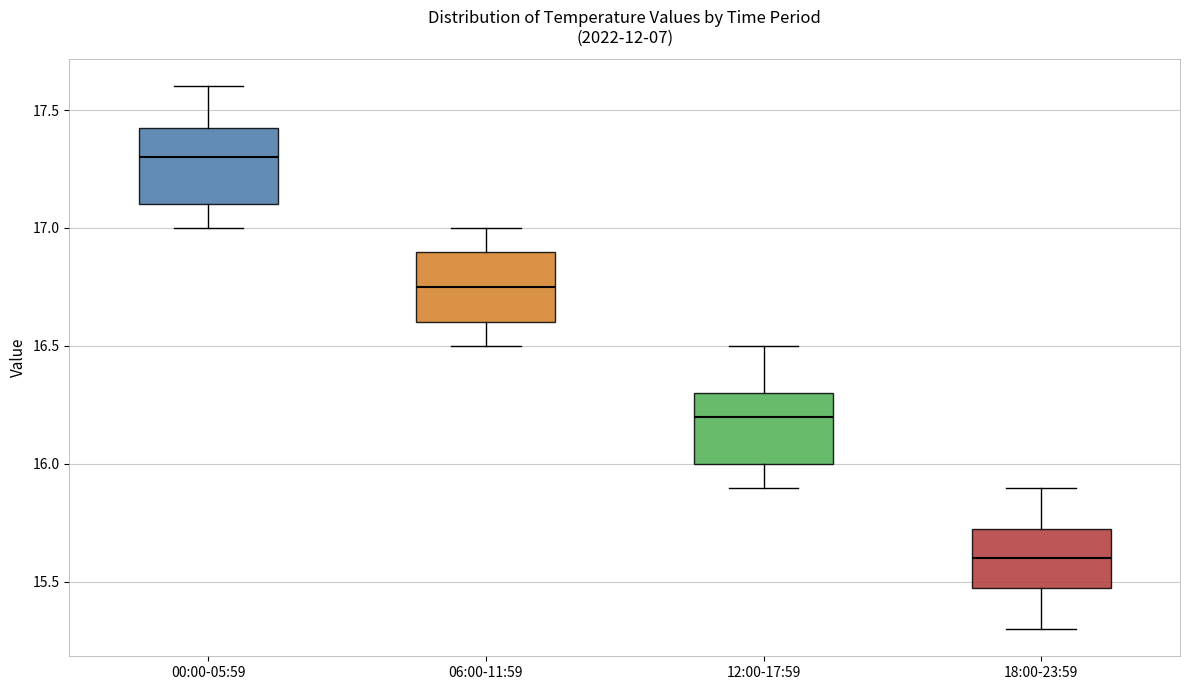

Reading left to right, transcribe this box plot: for each box, give where its median line is, the range the box spans, and where its two whiskers end, as read against the y-axis. The values are not printed on the chart, so give them approximately, as read against the axis.

00:00-05:59: median 17.30, box 17.10 to 17.45, whiskers 17.00 to 17.60
06:00-11:59: median 16.75, box 16.60 to 16.90, whiskers 16.50 to 17.00
12:00-17:59: median 16.20, box 16.00 to 16.30, whiskers 15.90 to 16.50
18:00-23:59: median 15.60, box 15.50 to 15.75, whiskers 15.30 to 15.90